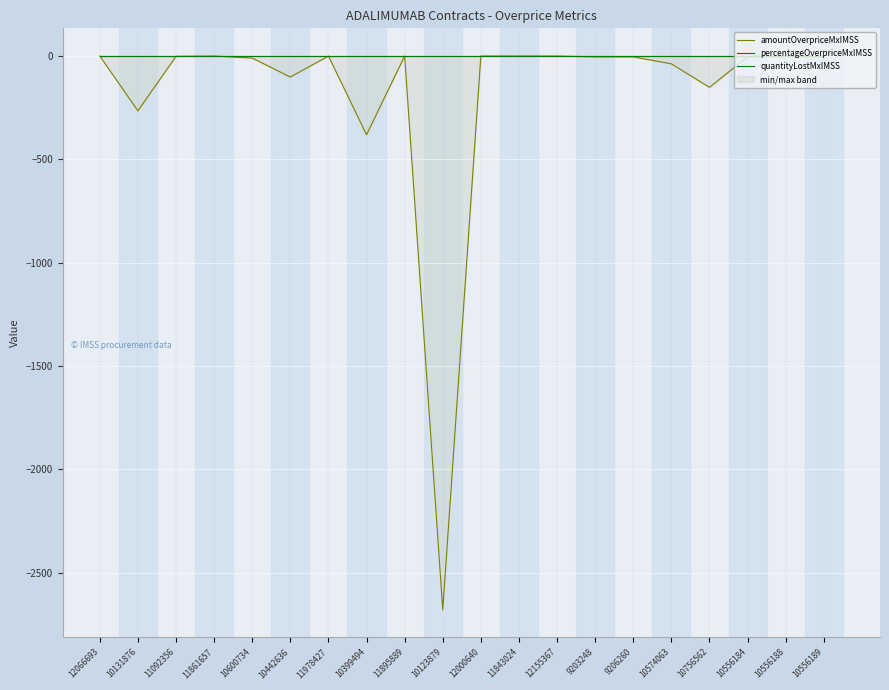

What is the total value across all series at 11978427?

-0.1